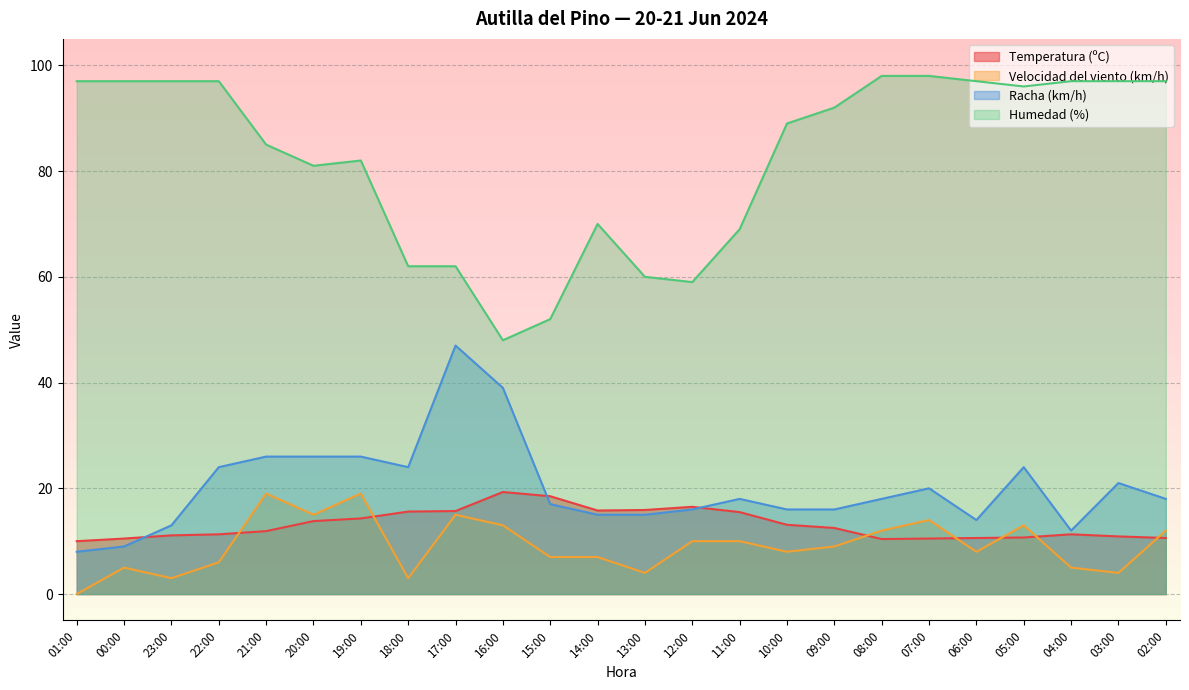

True or false: Humedad (%) and Temperatura (ºC) cross at least once.

False